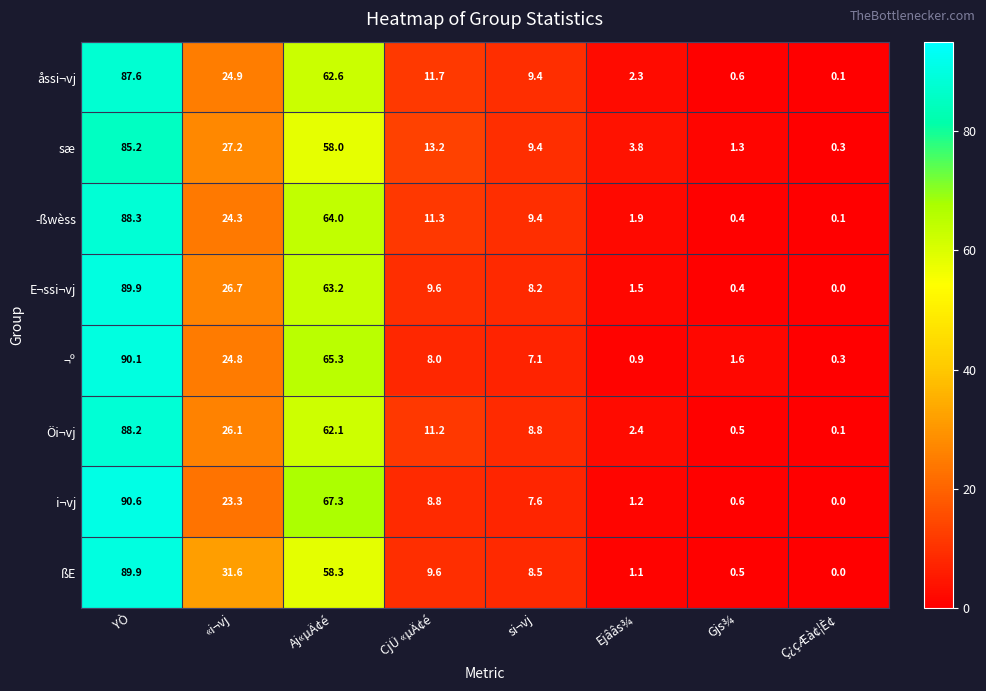

Is it true that ¬º equals 2.8 at Gjs¾?

False